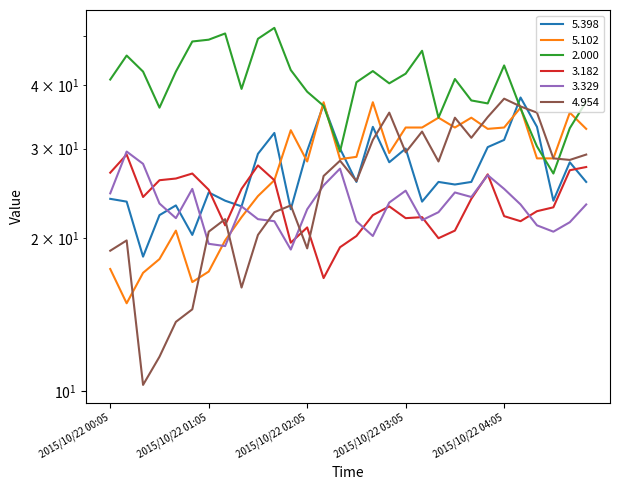

Which series ends up on top after the final intersection of  2.000 and   4.954?

 2.000